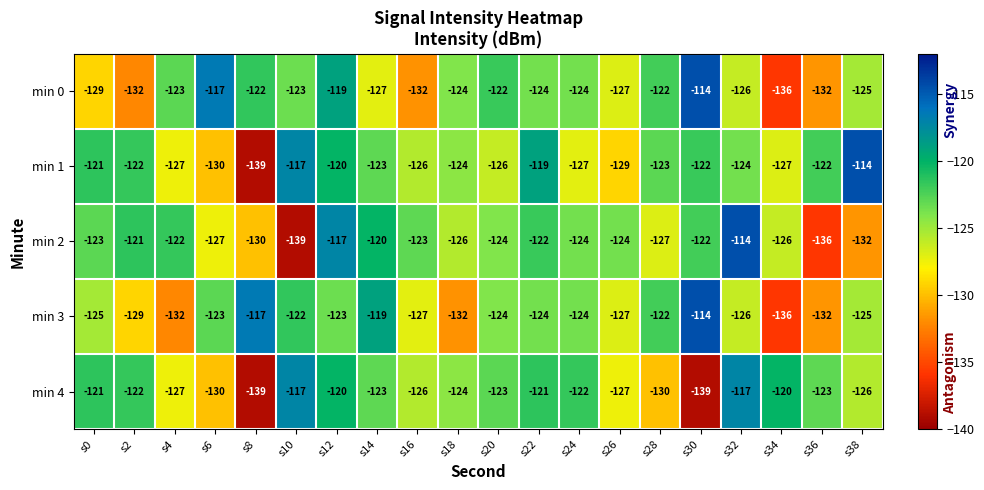

Is the value of min 4 at s18 greater than the value of min 2 at s34?

Yes